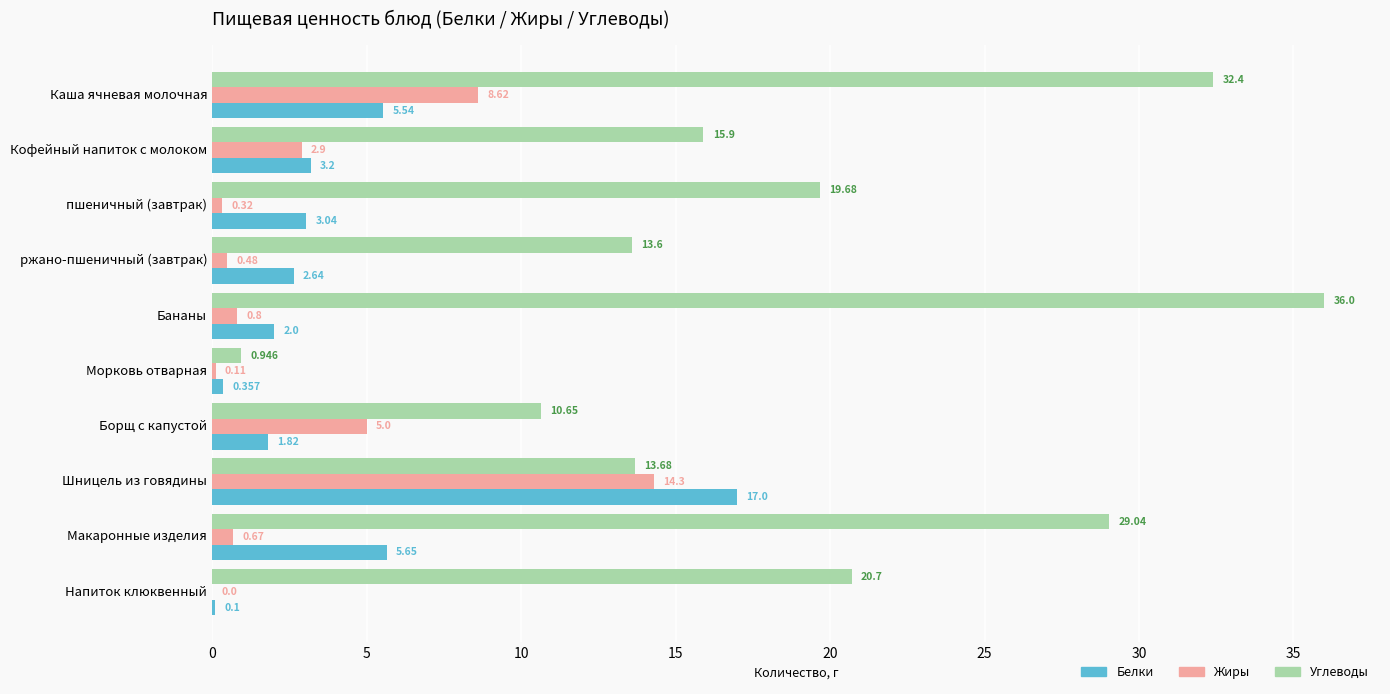

Which category has the highest value across all series?

Бананы